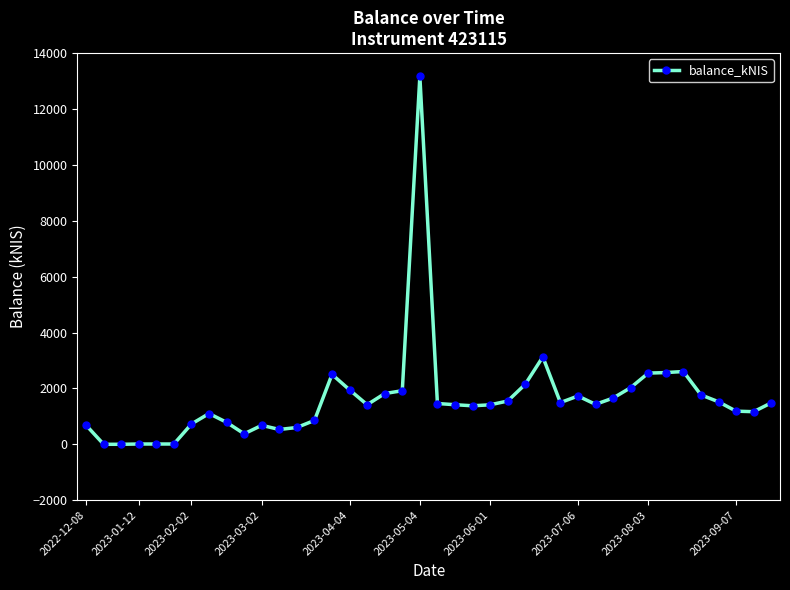

What is the greatest value displayed?

13168.6